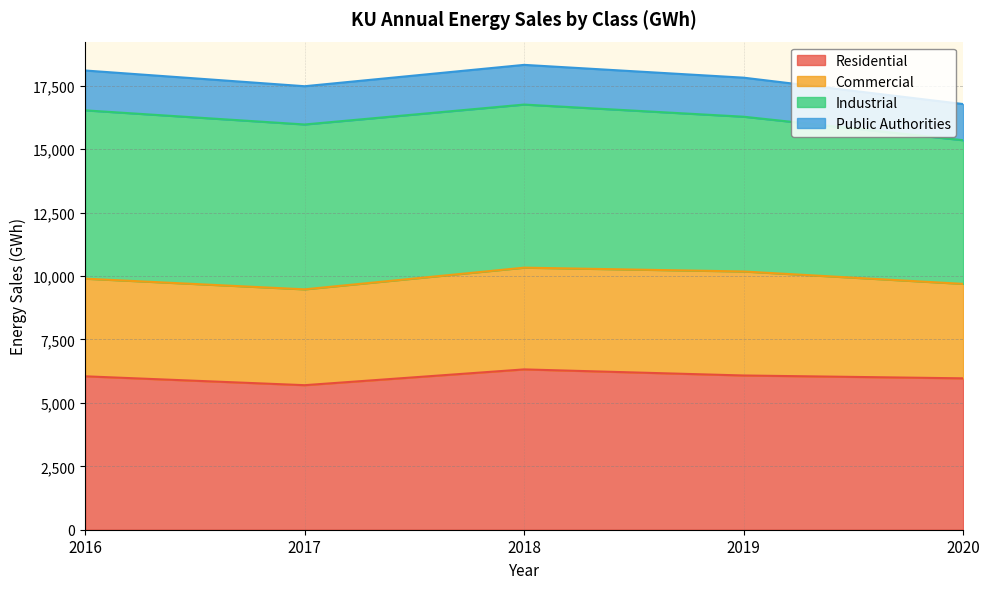

At which category does Public Authorities reach its first local peak?

2018